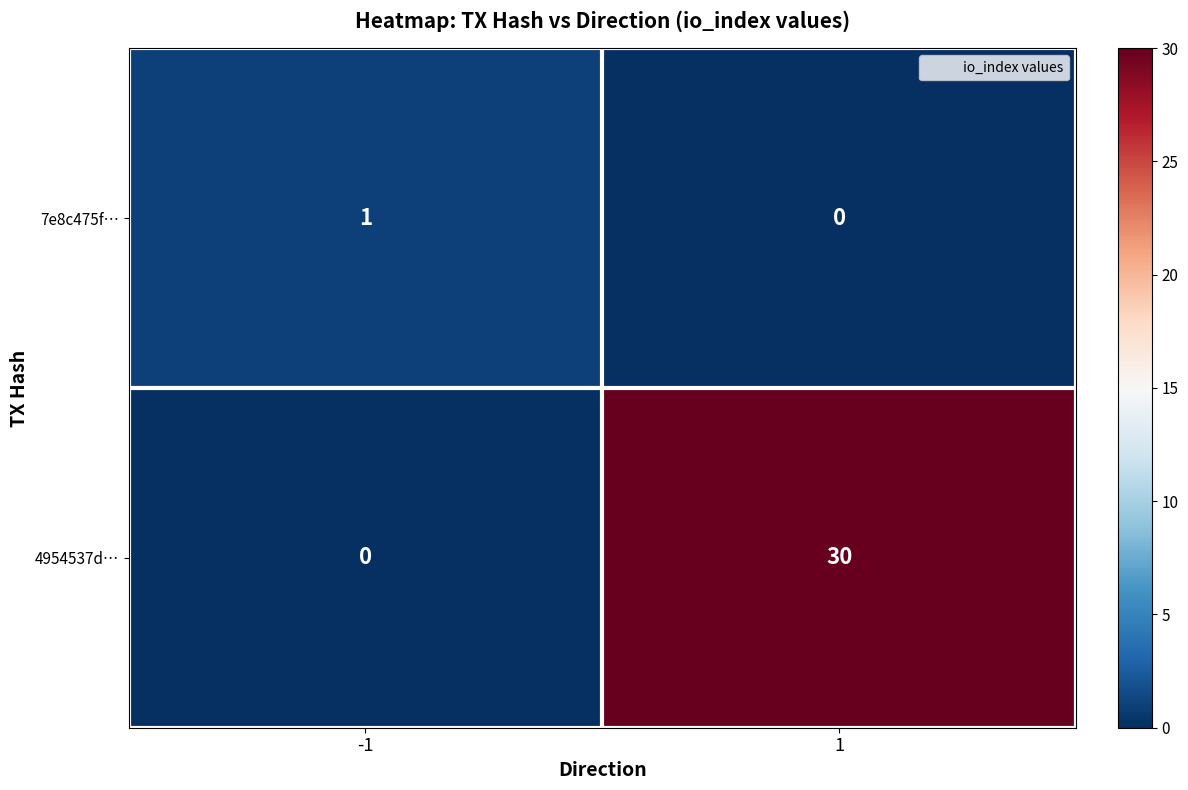

What is the approximate value of 4954537d… at 1?

30